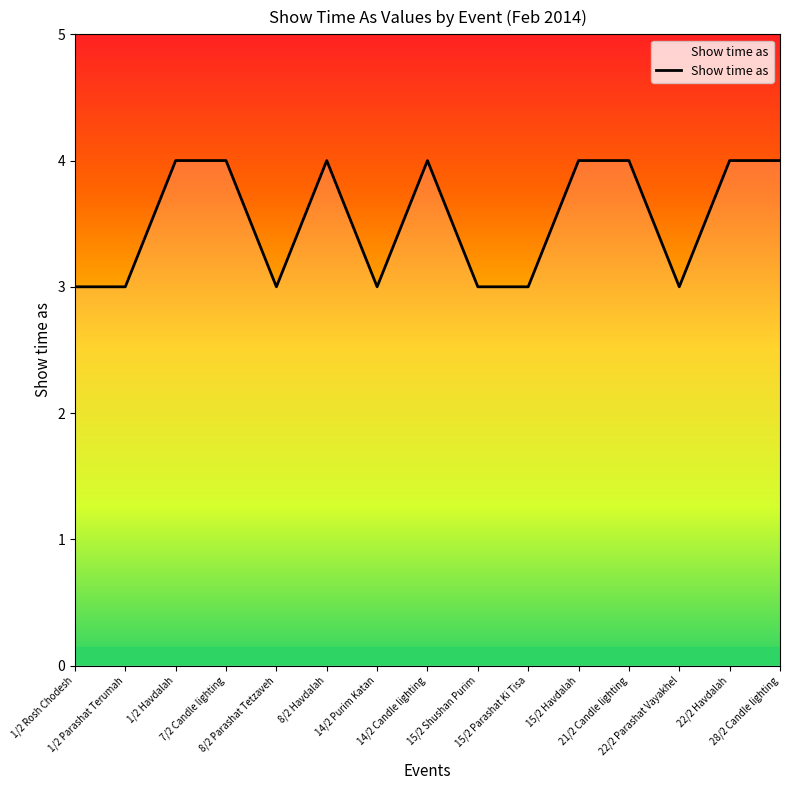

What is the minimum value shown in the chart?

3